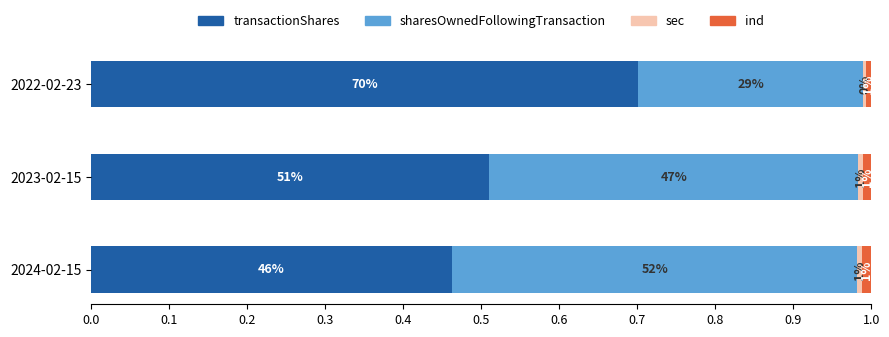

What are all the series names shown in the legend?

transactionShares, sharesOwnedFollowingTransaction, sec, ind